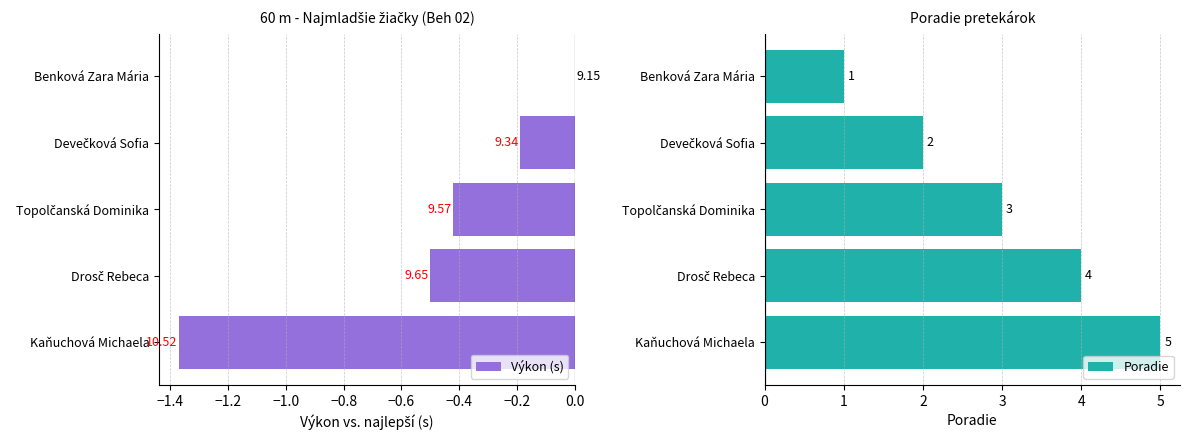

What is the difference between the second highest and minimum values in the Poradie series?

3